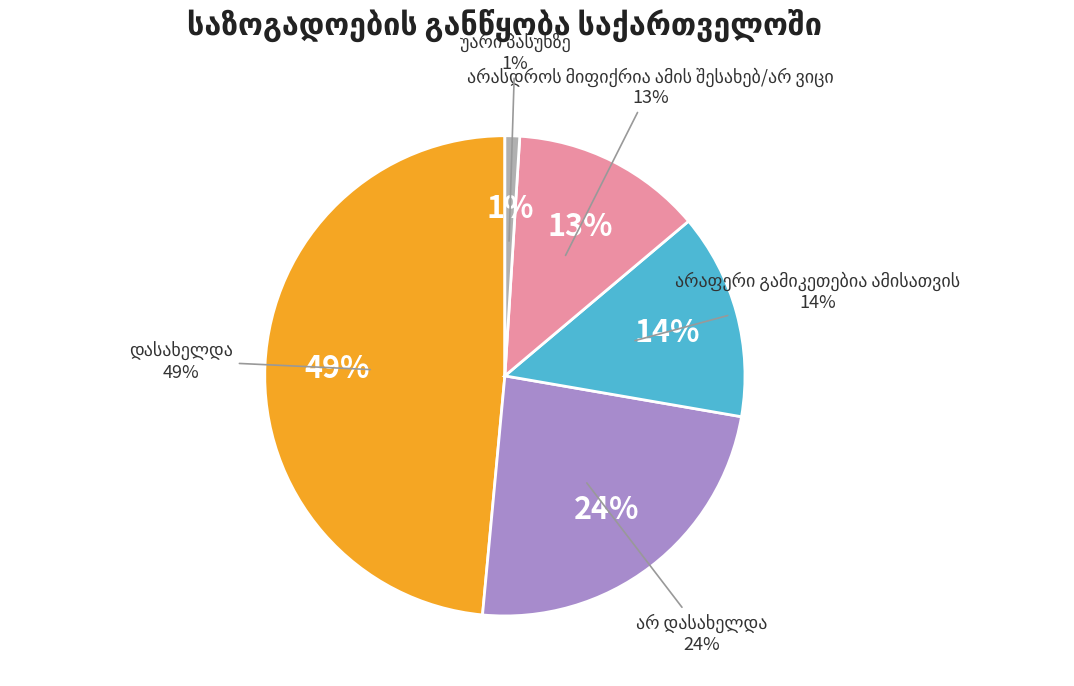

How much of the chart is everything except არ დასახელდა?

76.2%